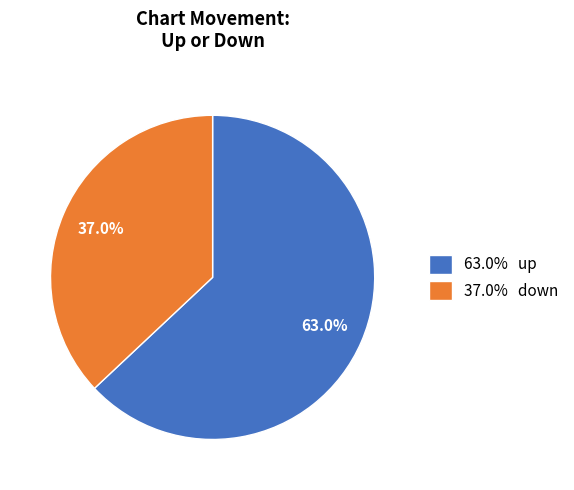

Count the number of slices in the pie.

2